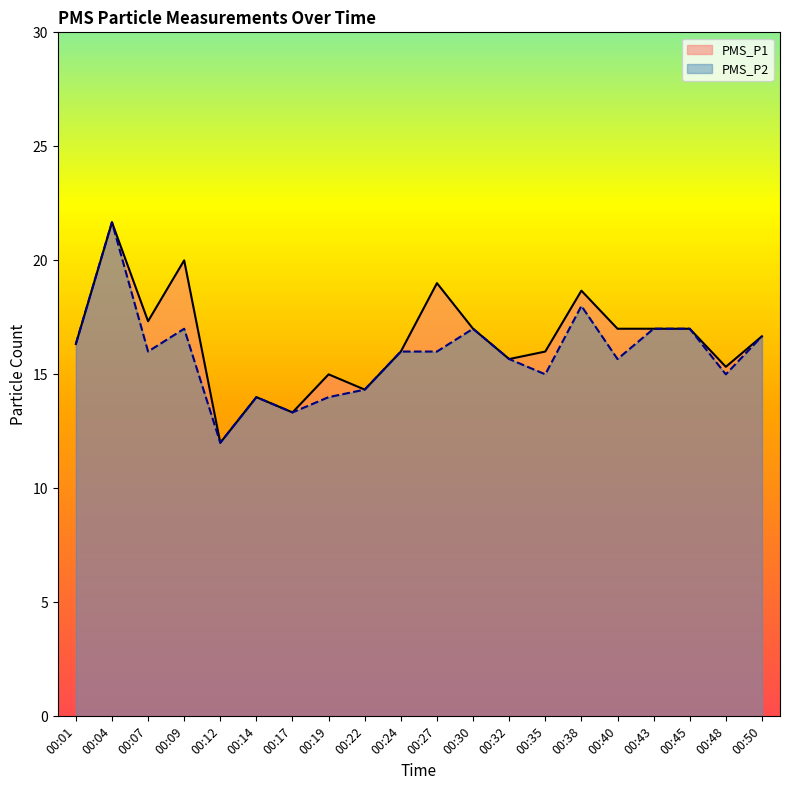

Rank the series at 00:04 from lowest to highest value.

PMS_P1, PMS_P2